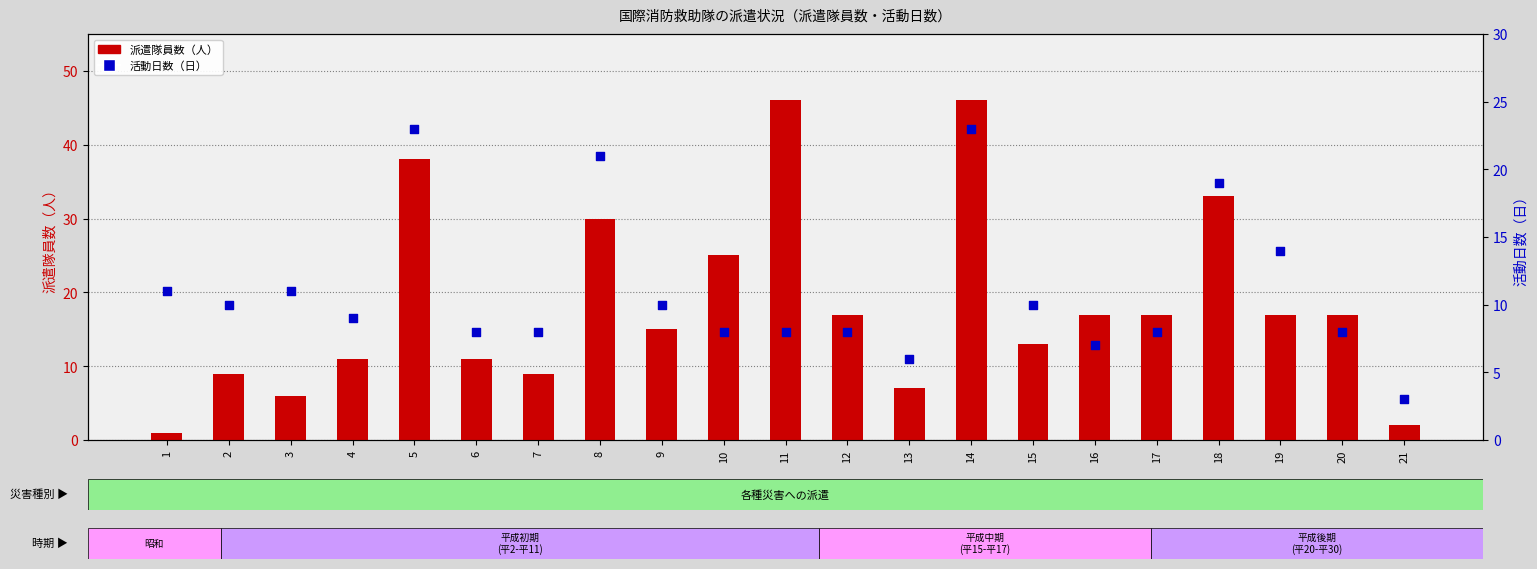

What are all the series names shown in the legend?

派遣隊員数, 活動日数